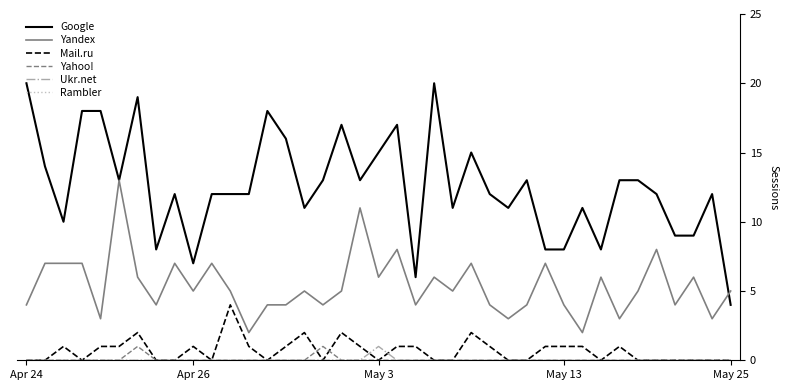

True or false: Google and Ukr.net intersect in this chart.

False